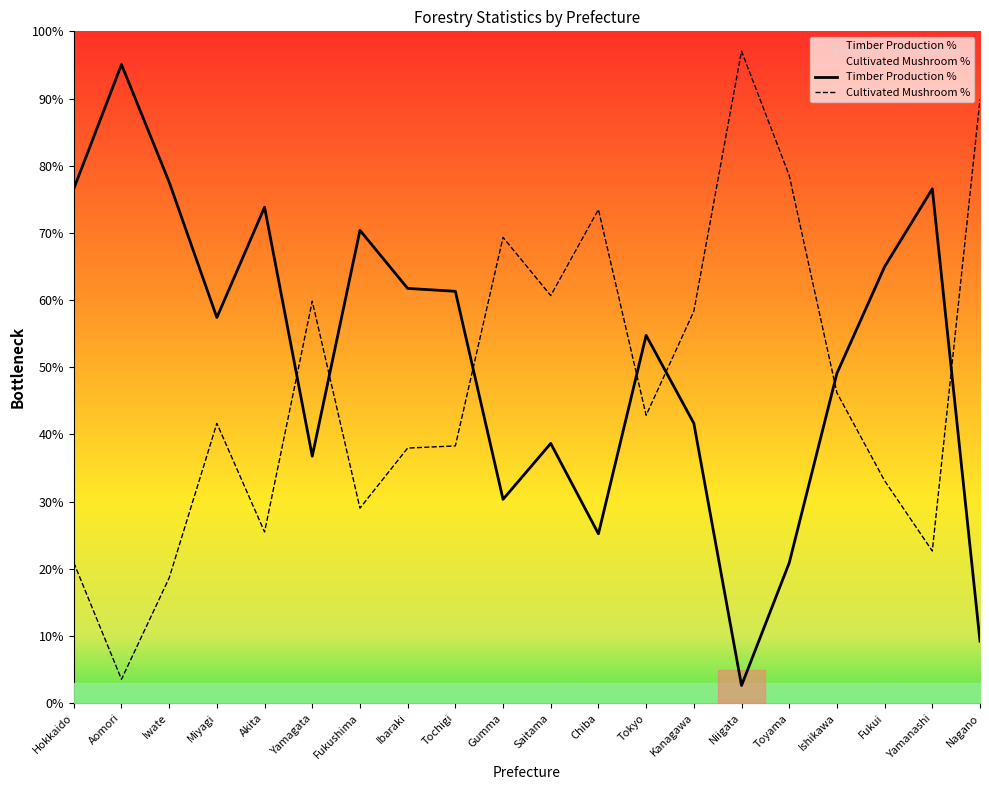

How many data points does each series have?

20